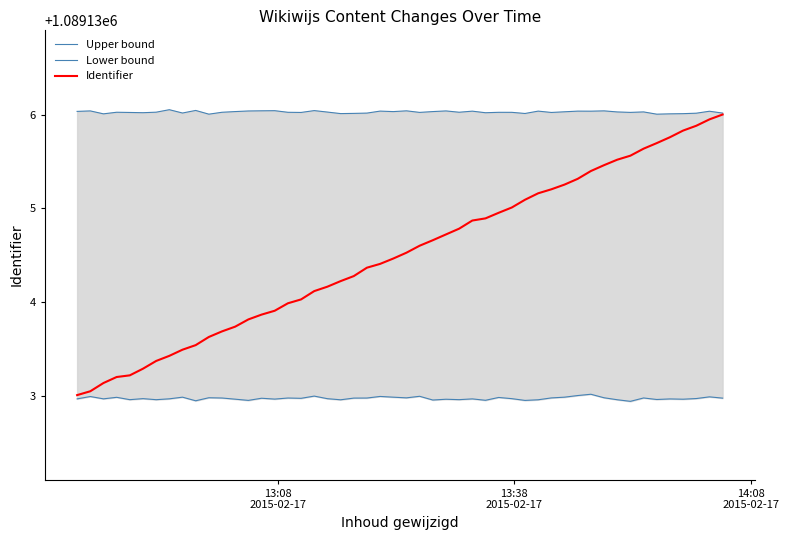

What is the maximum value for Identifier?

1089136.0